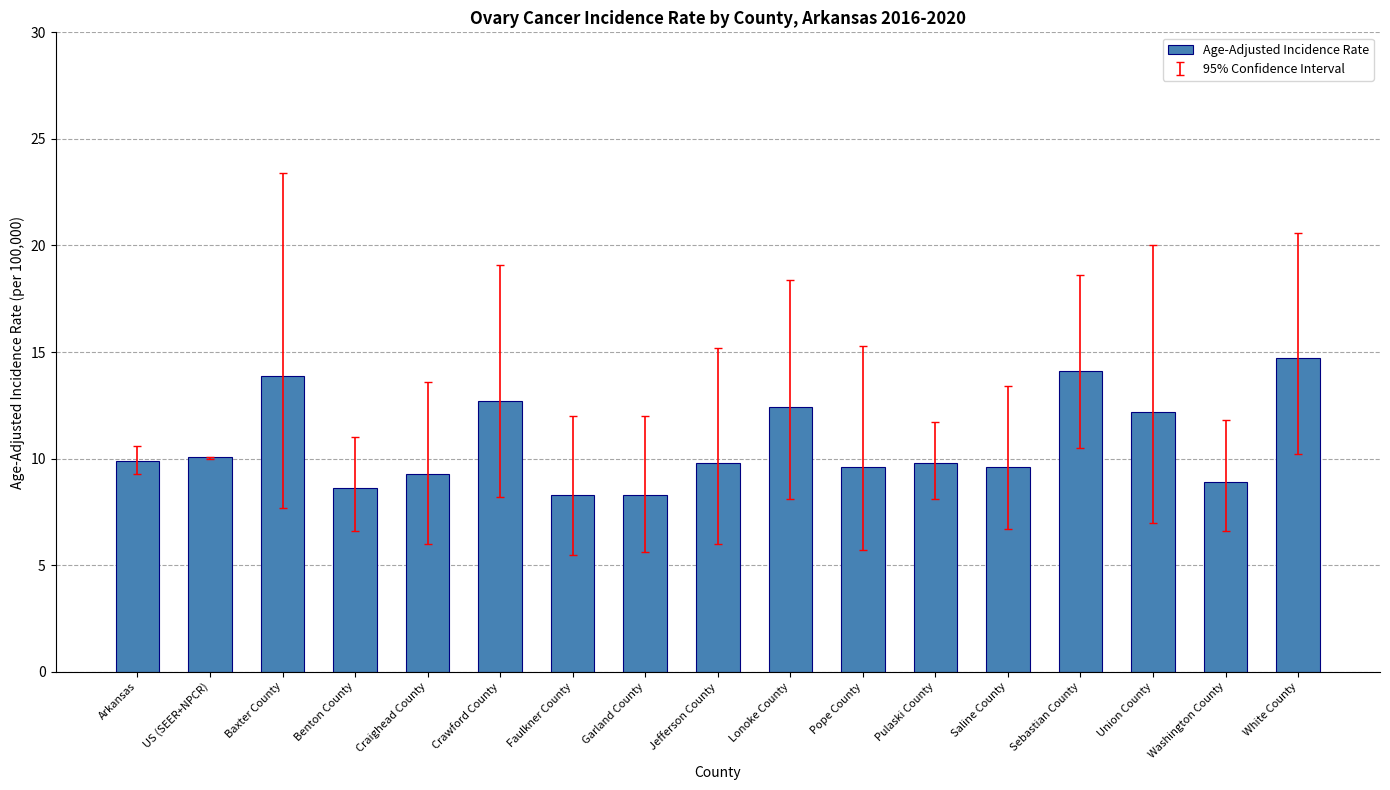

What is the ratio of the value at Pope County to the value at Crawford County?

0.8